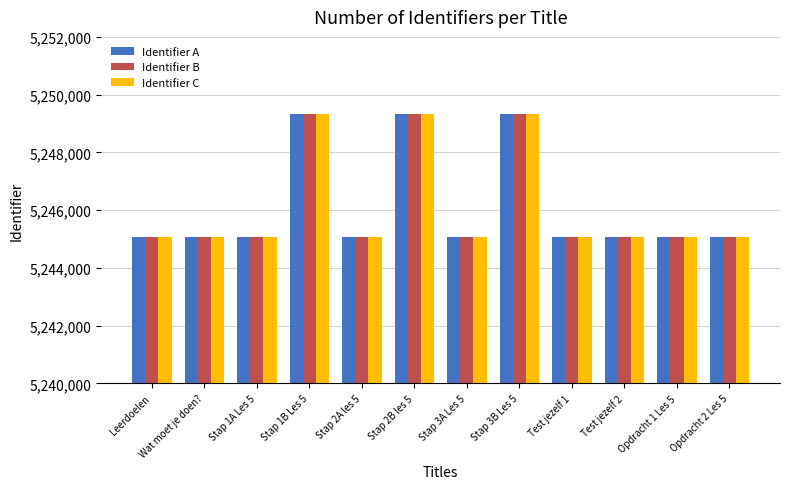

What is the total value across all series at Test jezelf 1?

15735234